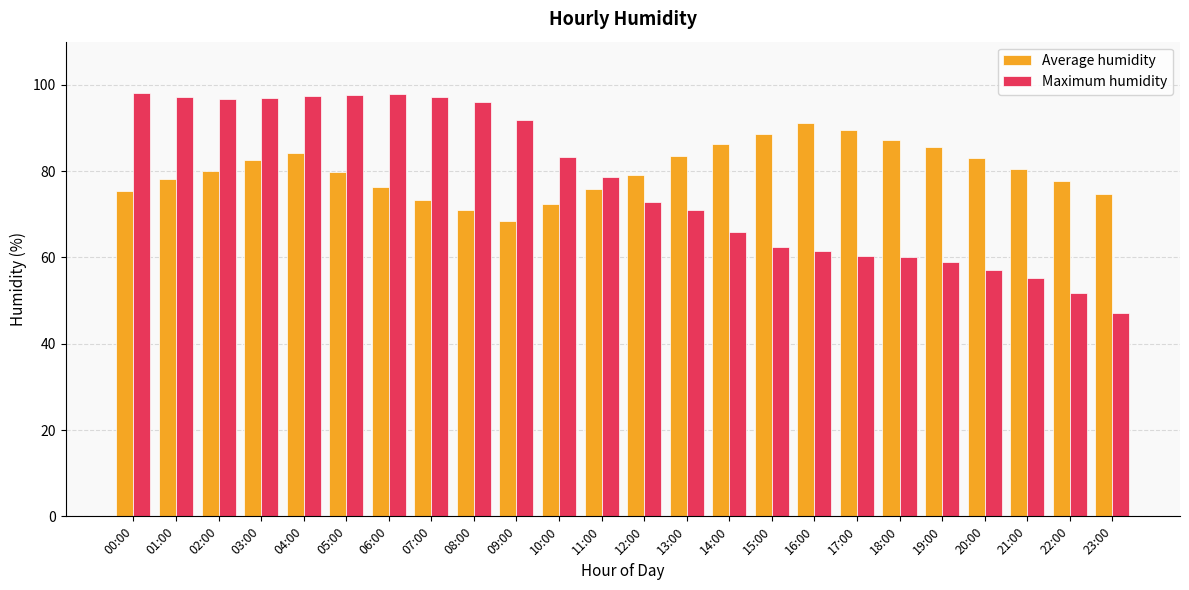

List the series in order of their overall mean, highest first.

Average humidity, Maximum humidity